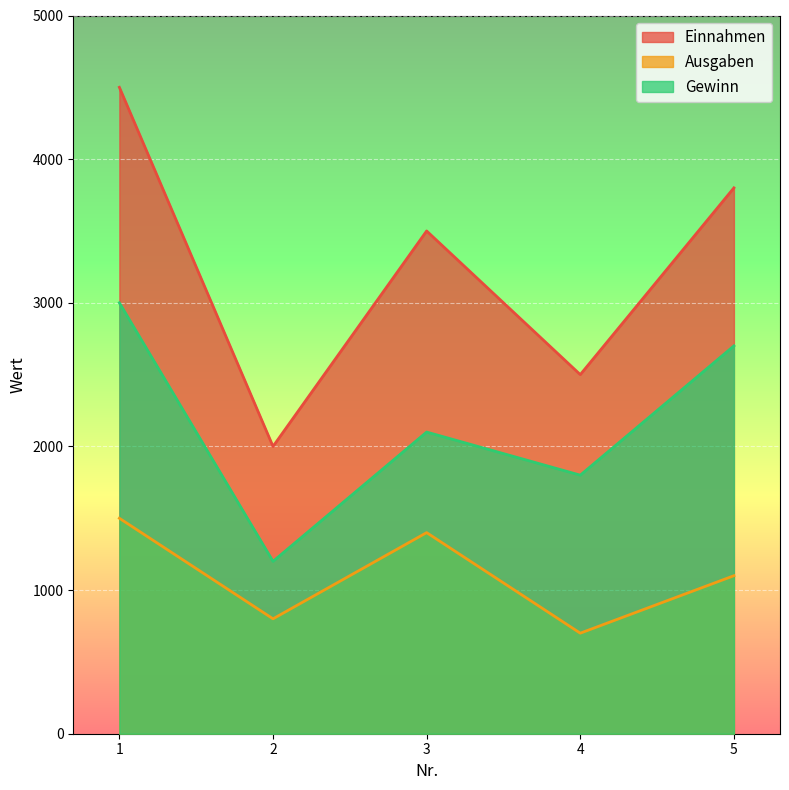

What is the difference between the highest and lowest values at 2?

1200